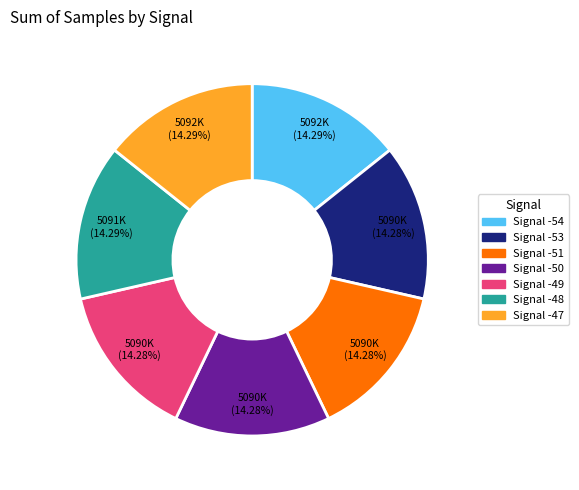

Is there any slice that represents more than half of the pie?

No